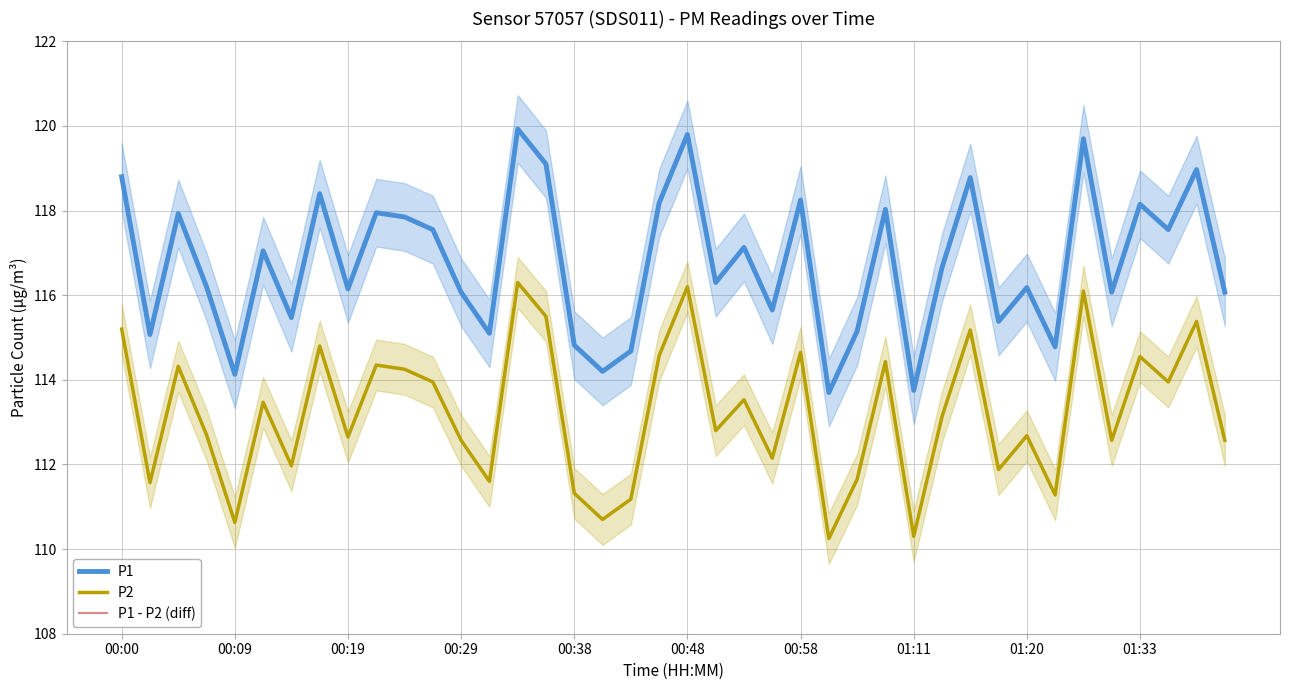

True or false: P1 and P2 intersect in this chart.

False